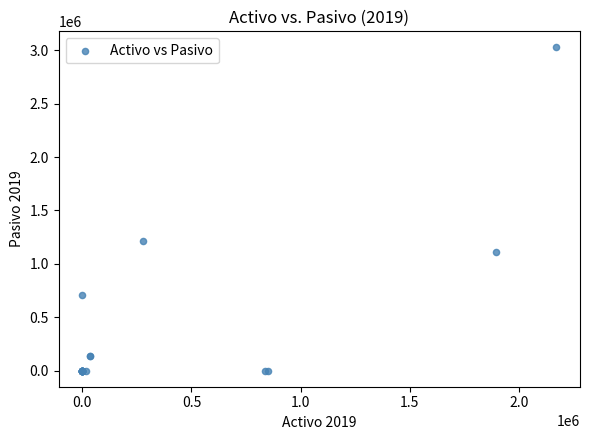

What Y value in the scatter plot is closest to 1512892?

1209359.2